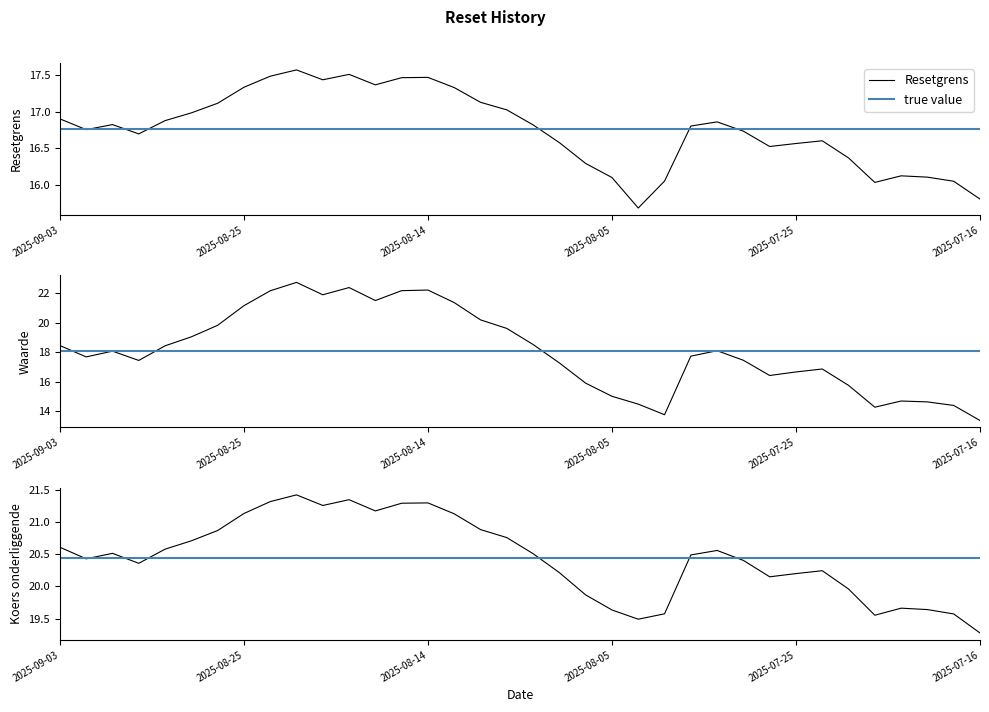

Where does the Koers onderliggende op laatste reset series first go above 20?

2025-09-03